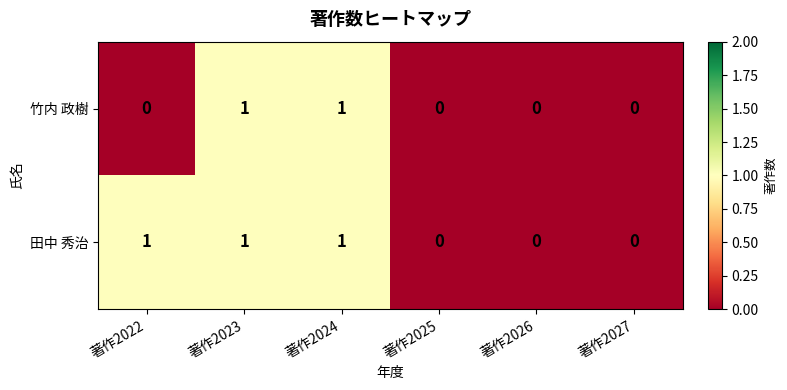

Reading left to right, list all the values displayed in this chart.

竹内 政樹: 0	1	1	0	0	0
田中 秀治: 1	1	1	0	0	0